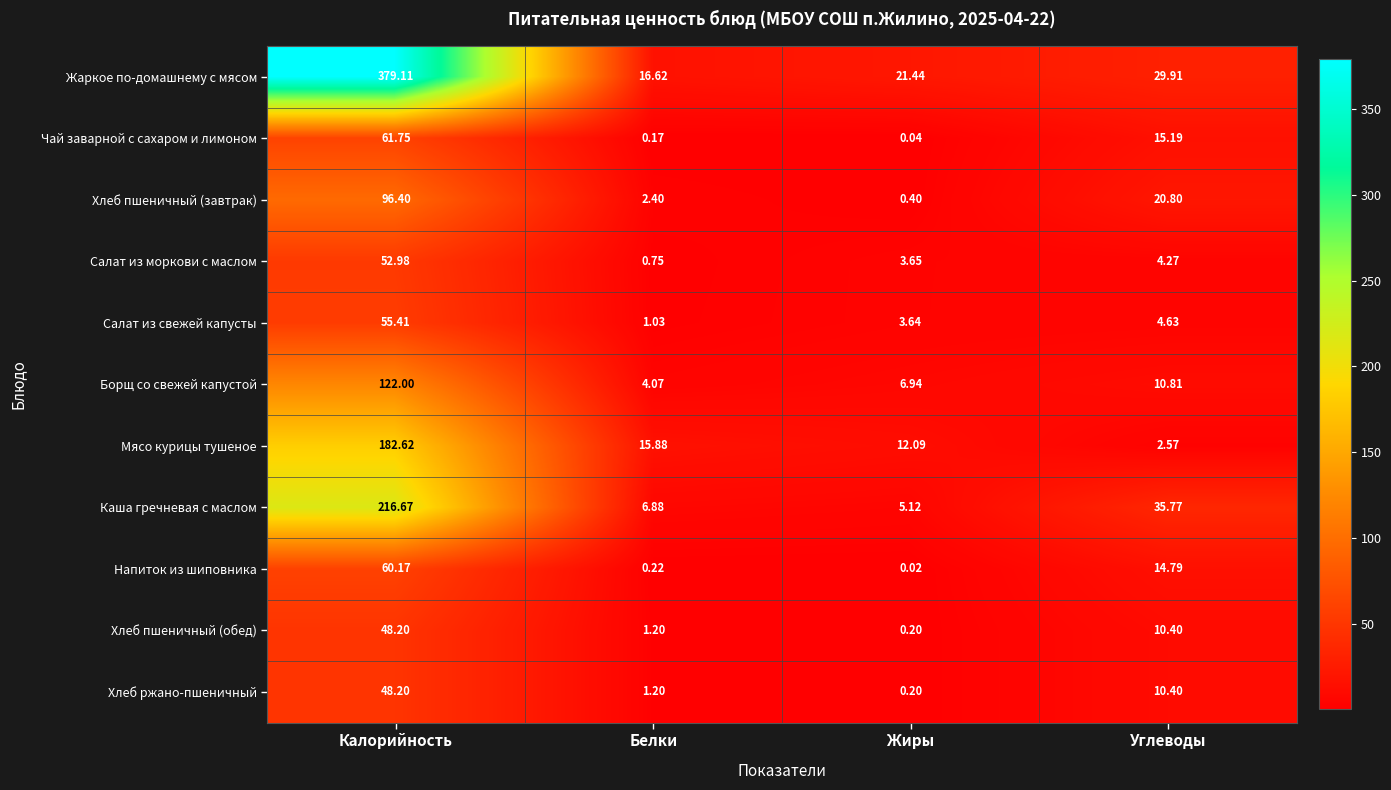

At which label does Мясо курицы тушеное reach its peak?

Калорийность